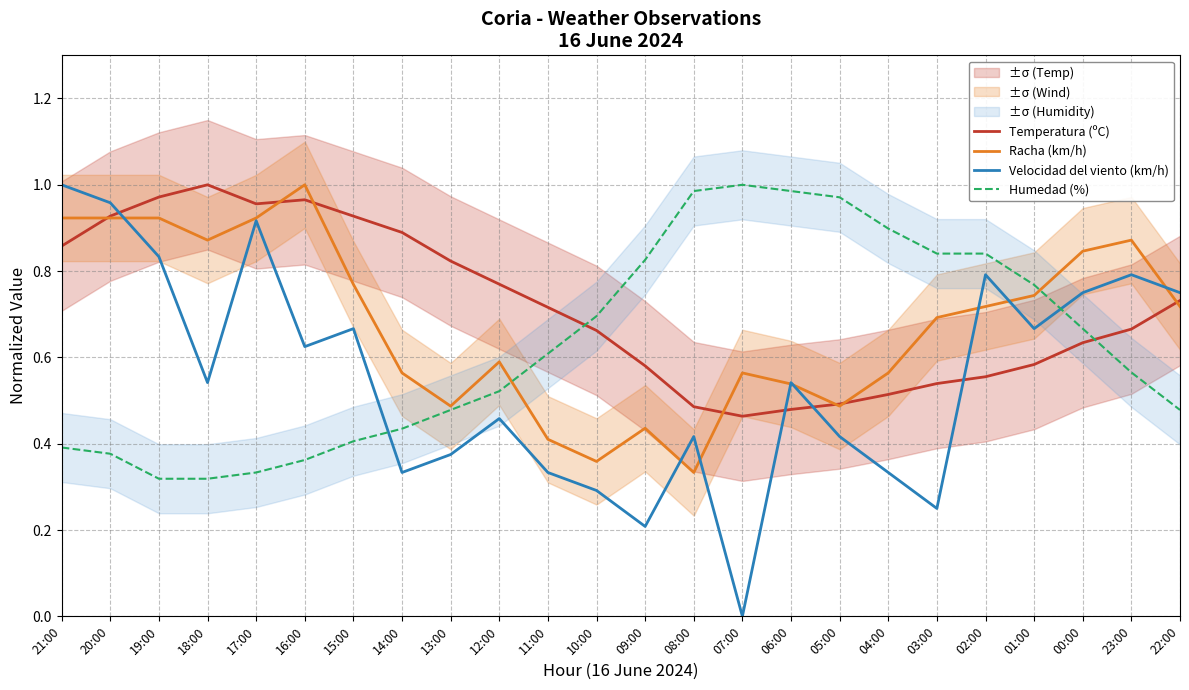

What is the difference between the highest and lowest values at 03:00?

0.6